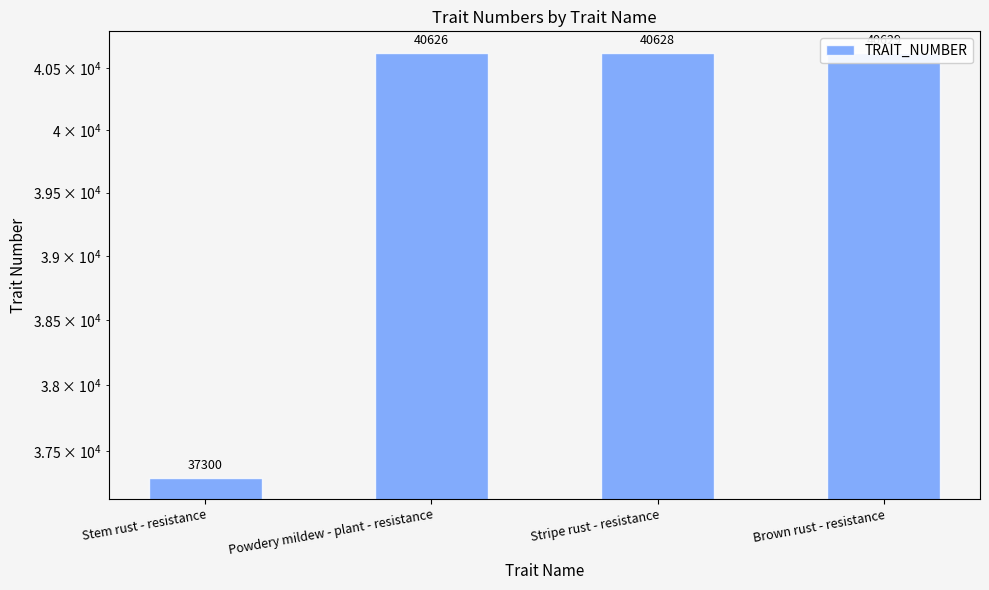

Which category has the highest value across all series?

Brown rust - resistance